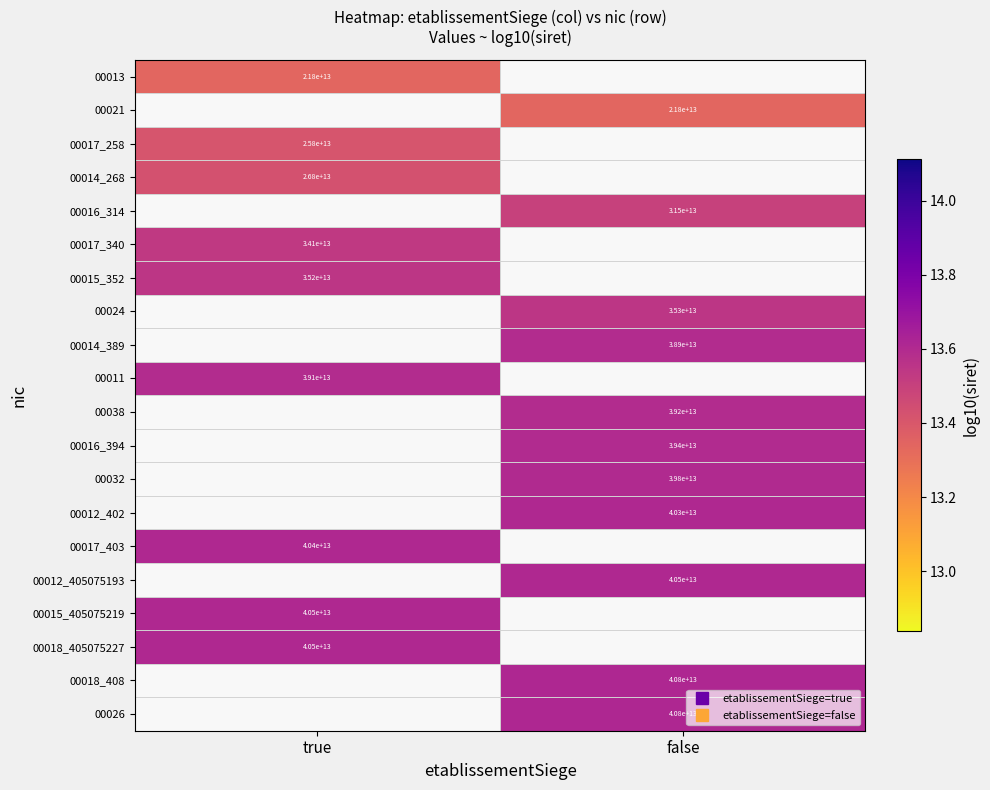

Count the number of data series in this chart.

20